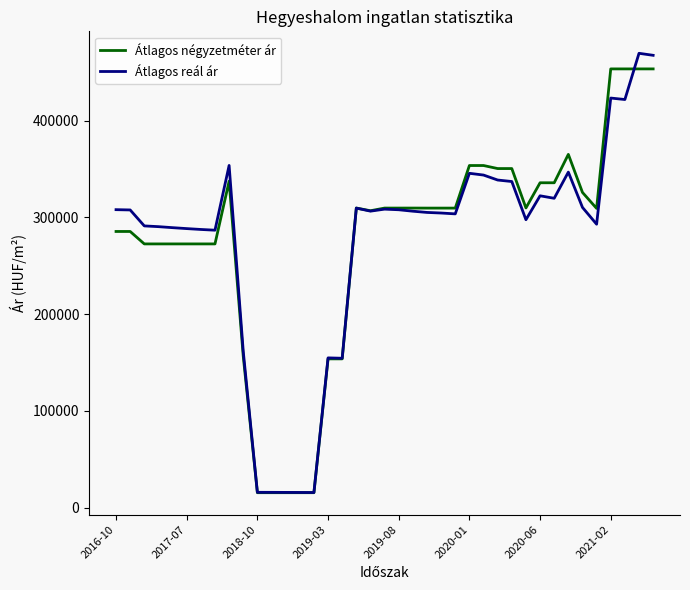

What is the greatest value displayed?

469638